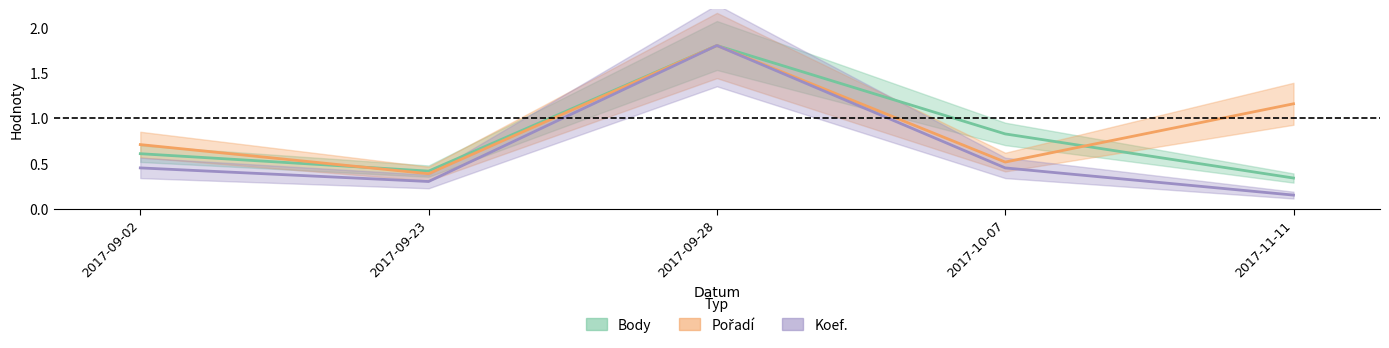

Rank the series by their average value, from lowest to highest.

Koef., Body, Pořadí